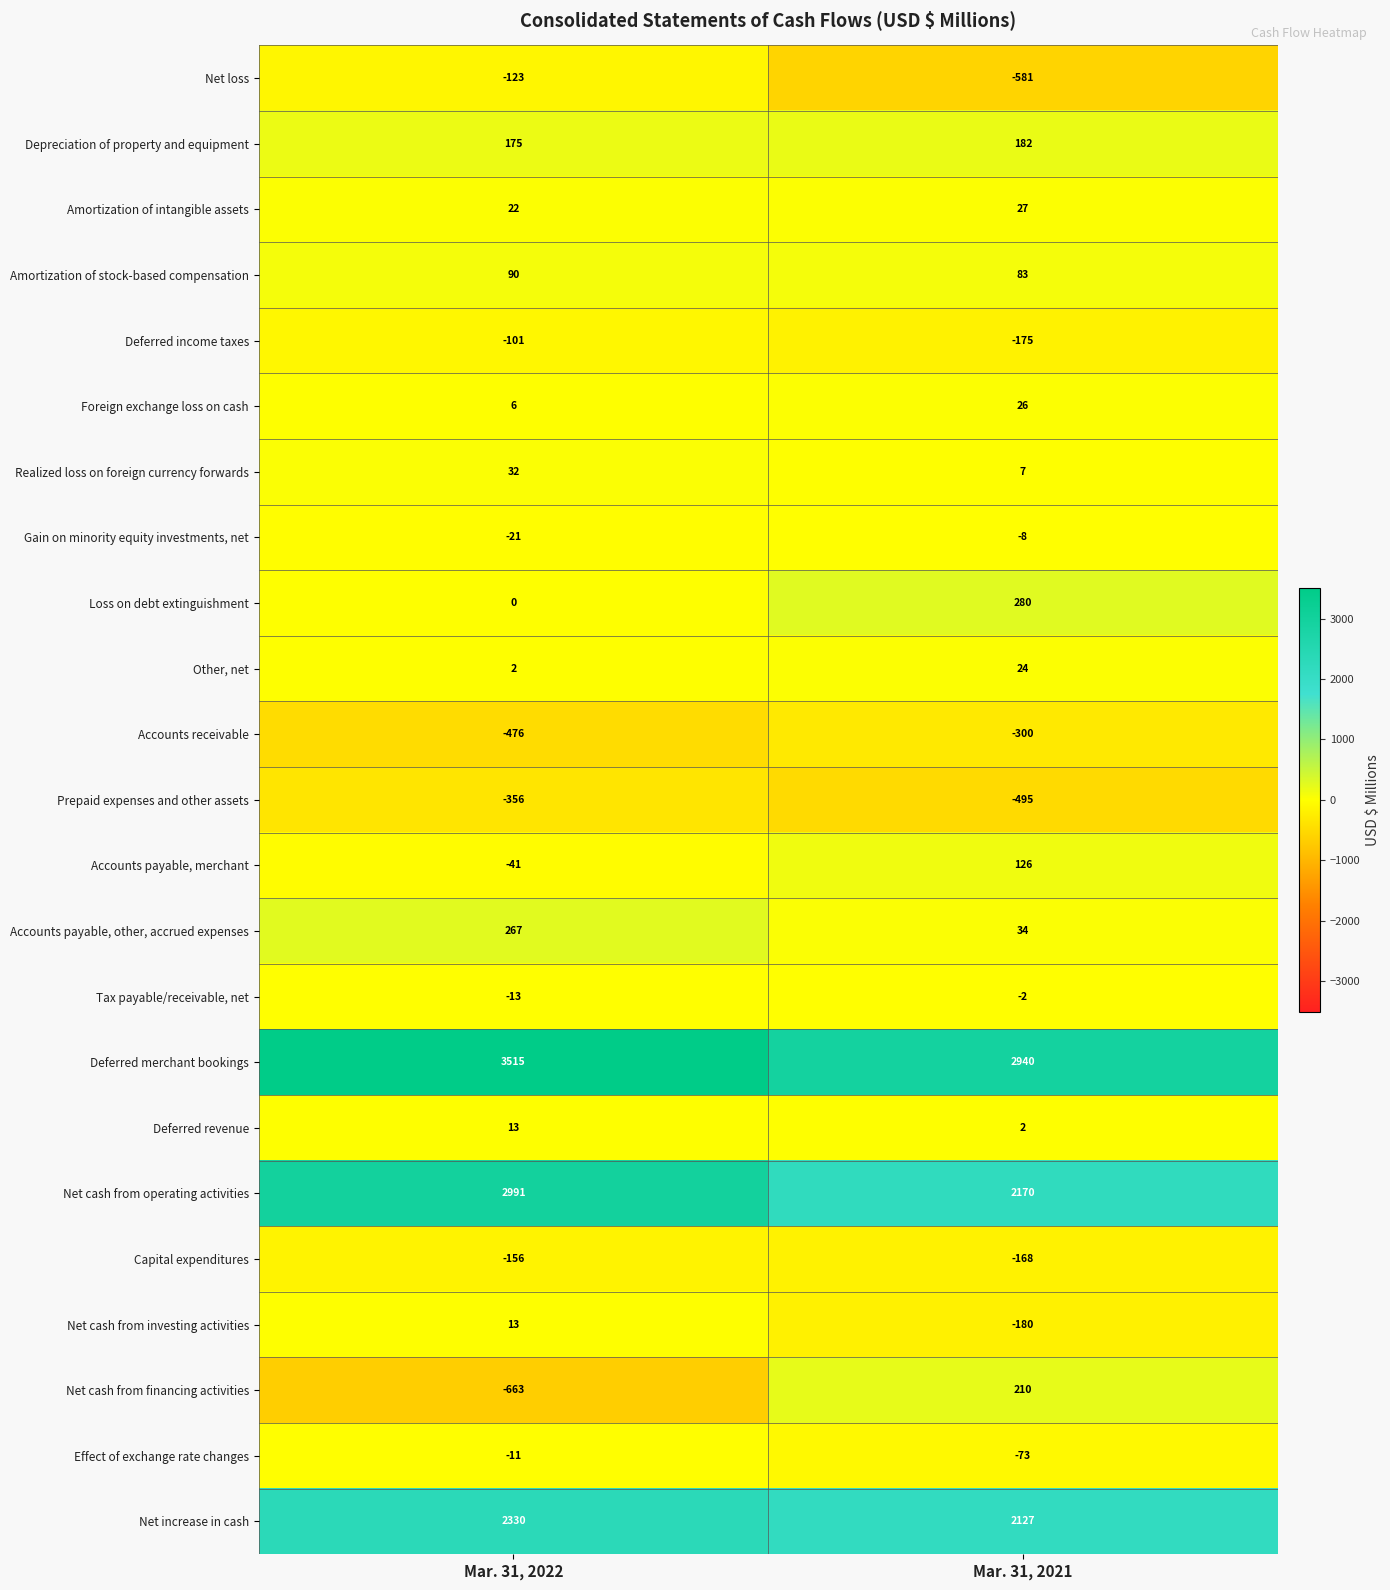

Which series has the widest spread of values?

Net cash from financing activities